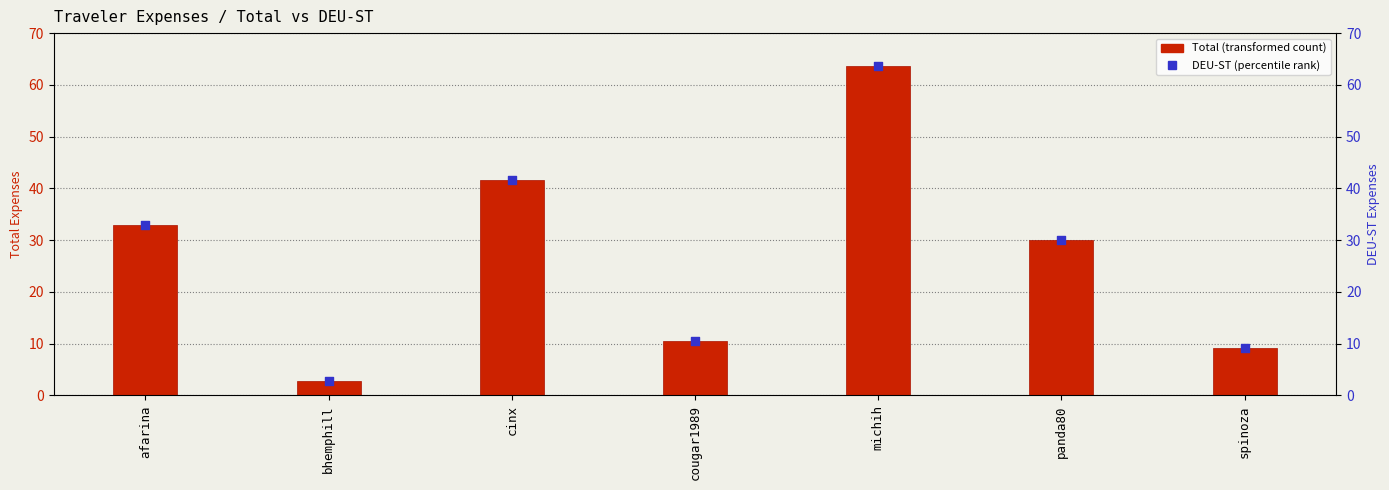

What is the total value across all series at spinoza?

18.4